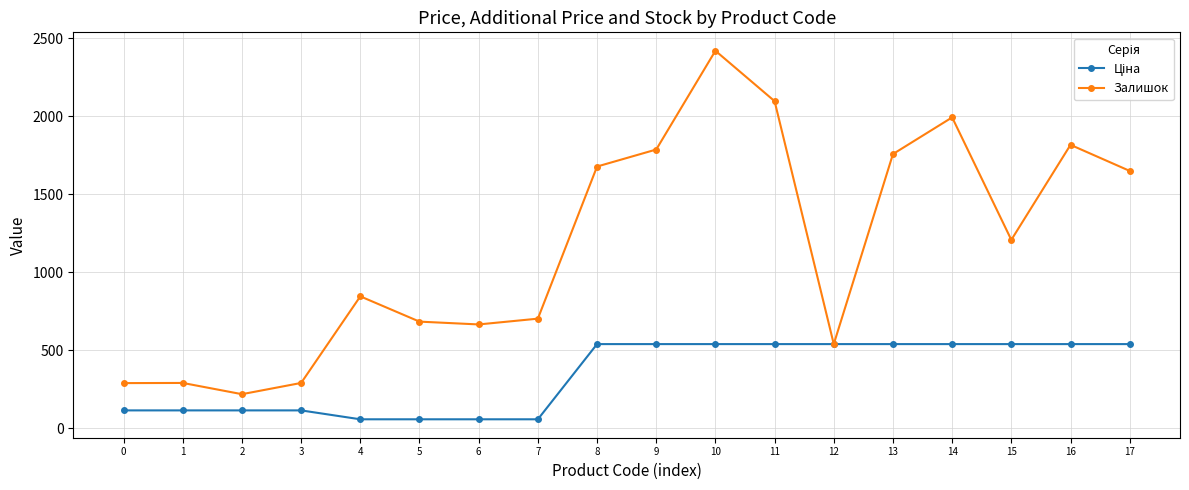

What is the difference between the highest and lowest values at 17?

1110.0